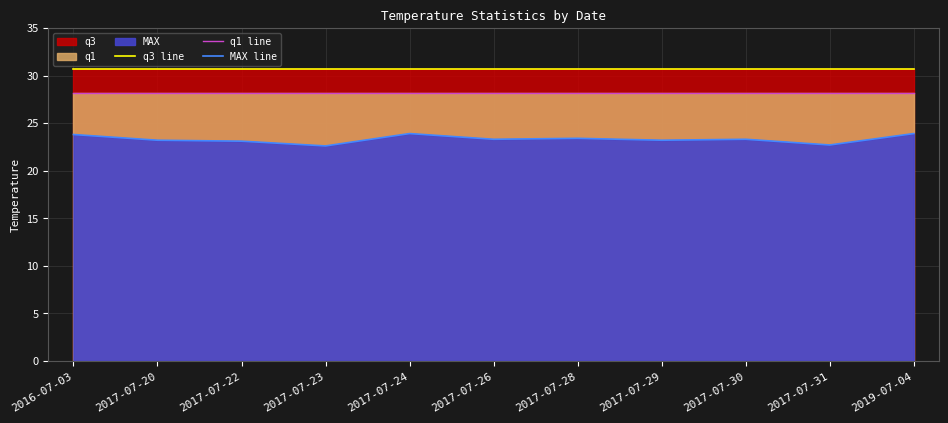

Which series has the widest spread of values?

MAX line